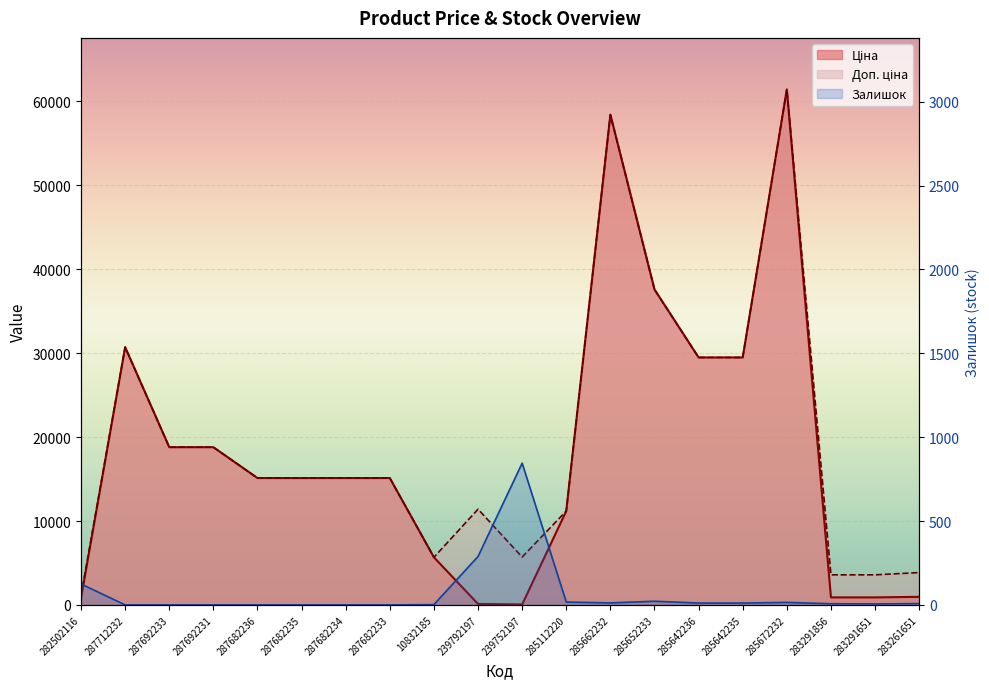

Which category has the highest value in the Ціна series?

285672232